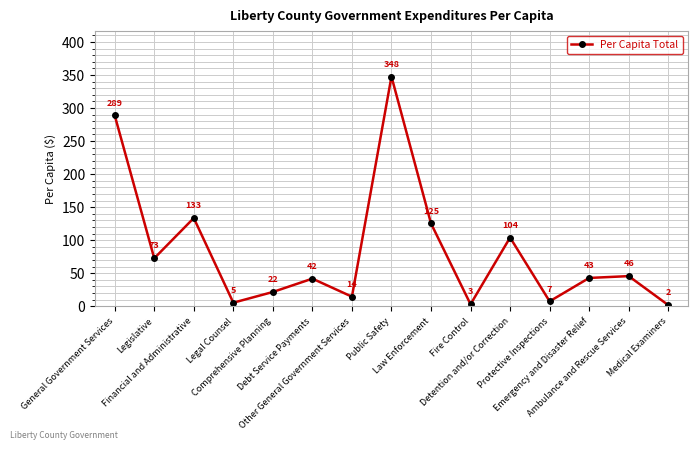

Rank the categories by value from lowest to highest.

Medical Examiners, Fire Control, Legal Counsel, Protective Inspections, Other General Government Services, Comprehensive Planning, Debt Service Payments, Emergency and Disaster Relief, Ambulance and Rescue Services, Legislative, Detention and/or Correction, Law Enforcement, Financial and Administrative, General Government Services, Public Safety